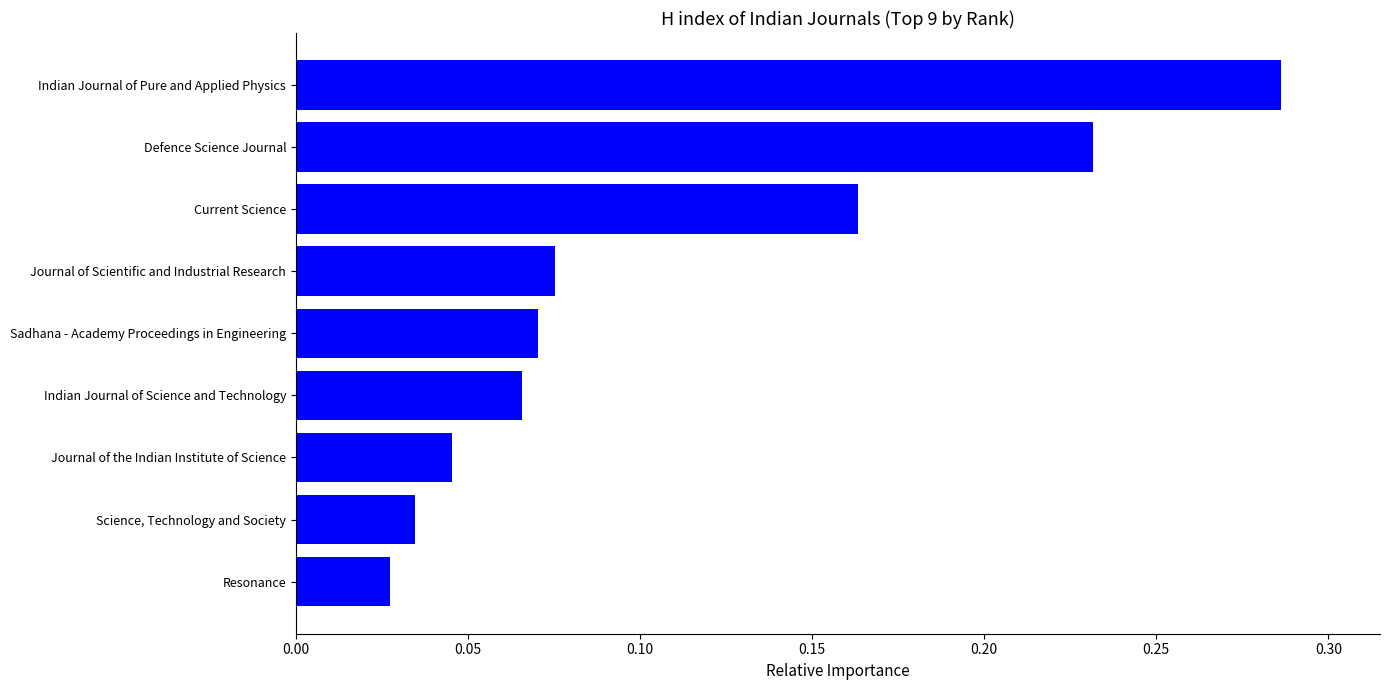

Which has a higher value, Journal of the Indian Institute of Science or Journal of Scientific and Industrial Research?

Journal of Scientific and Industrial Research